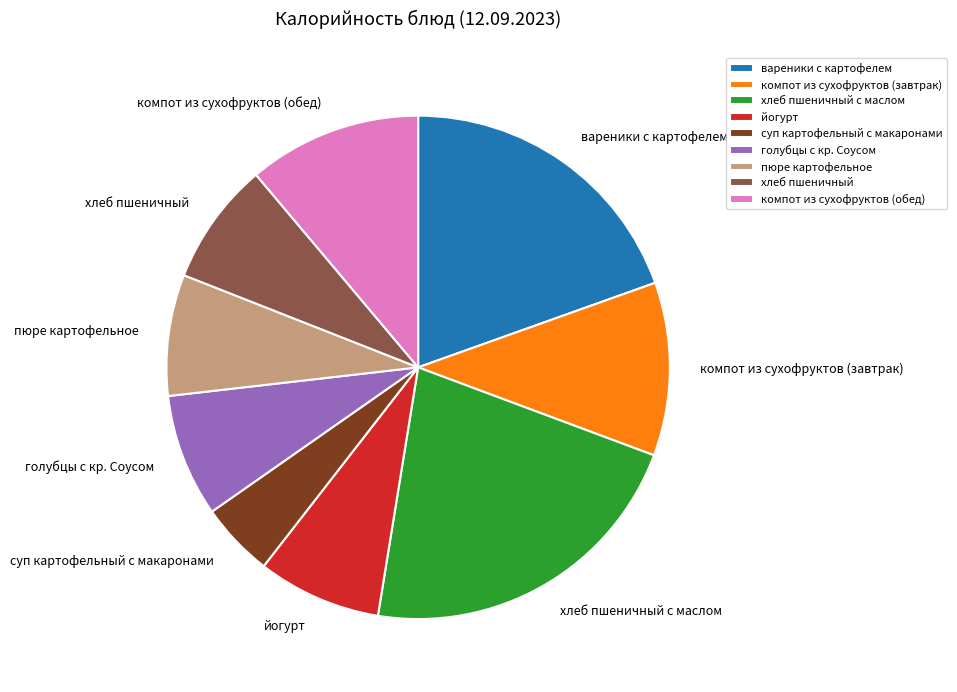

How many slices are in this pie chart?

9